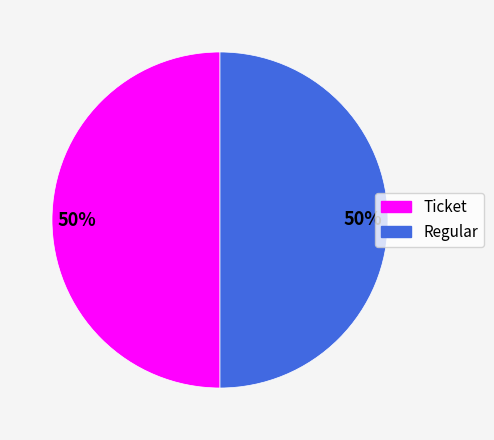

Approximately how many times larger is the value at Regular compared to Ticket?

1.0